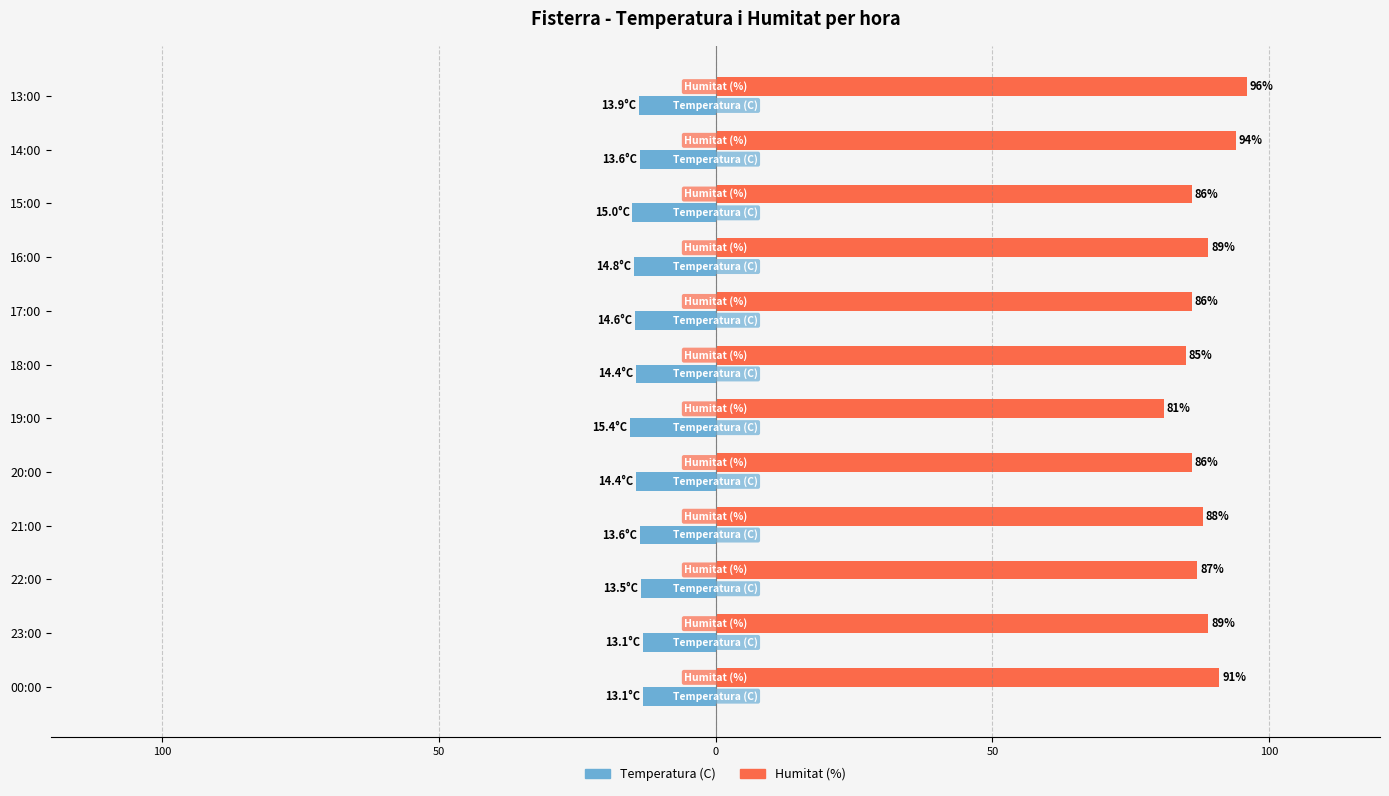

What are all the series names shown in the legend?

Temperatura (C), Humitat (%)